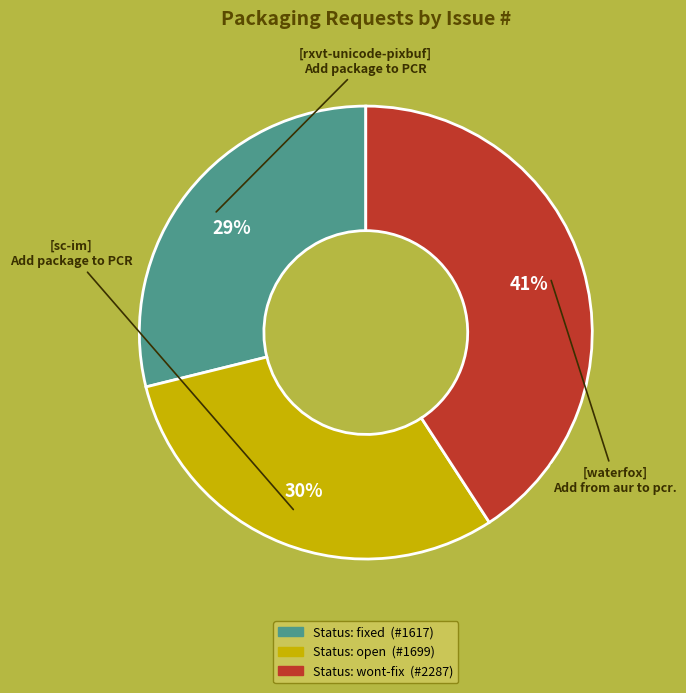

Is there a majority slice in this chart?

No